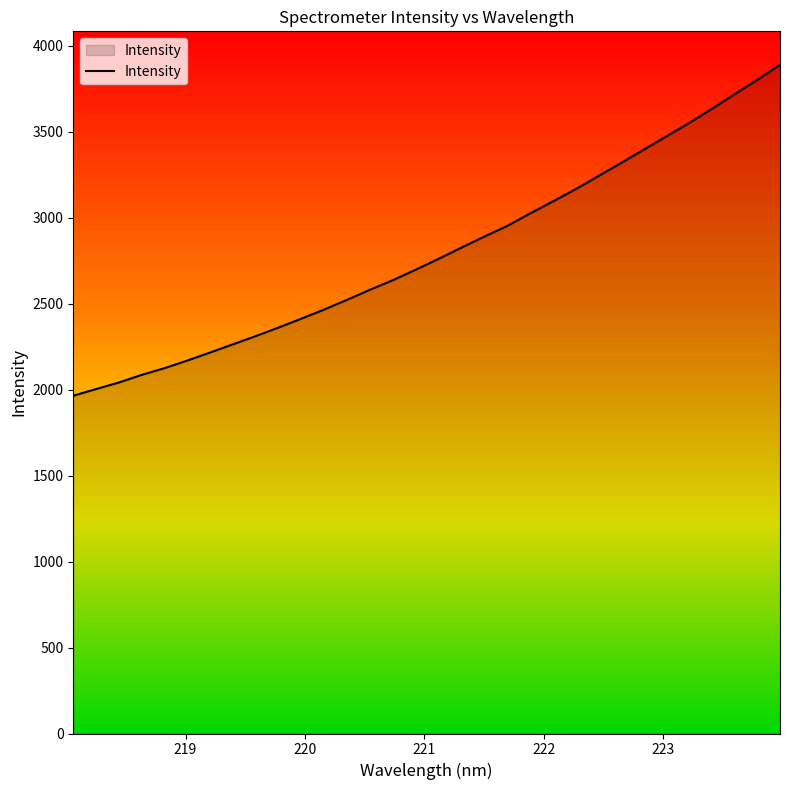

What is the greatest value displayed?

3888.6